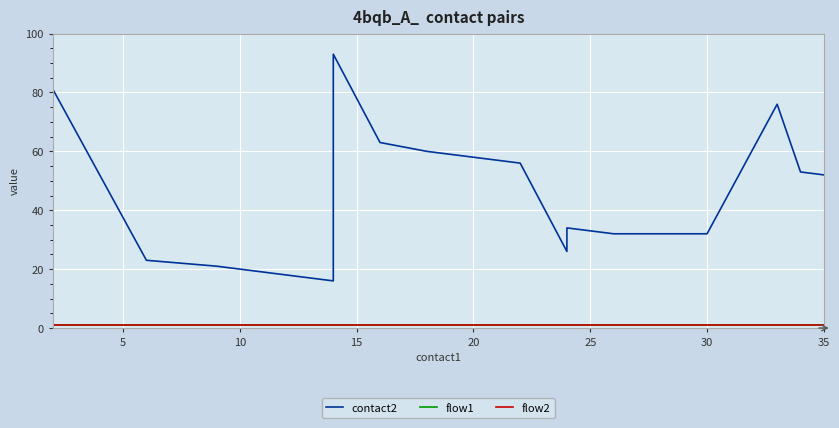

True or false: flow2 has more than 1 interior local peaks.

False